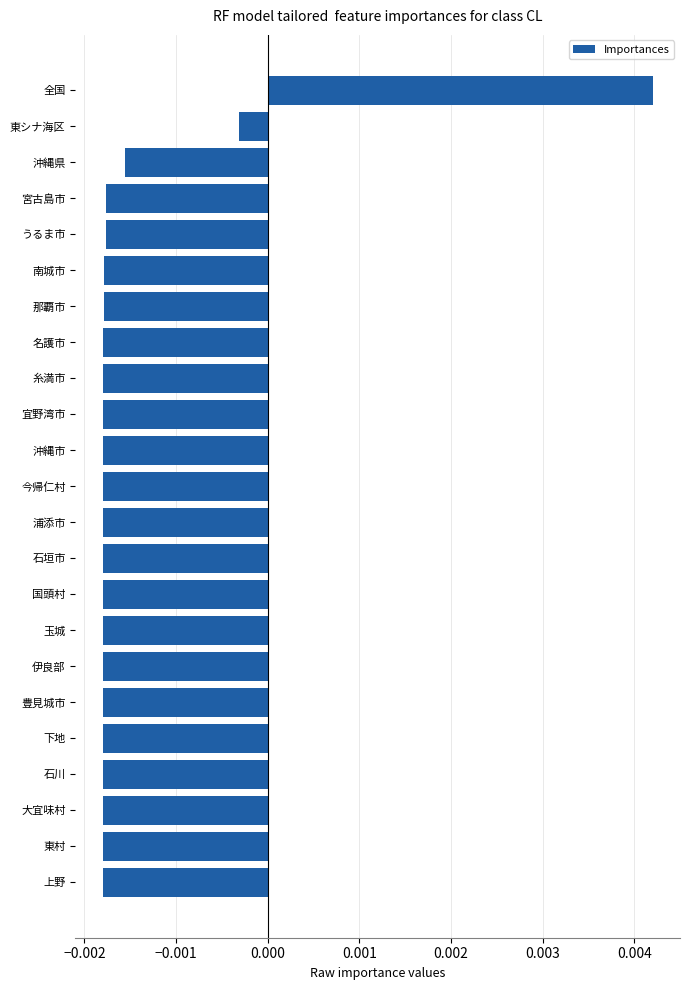

How many data points are less than 0?

22